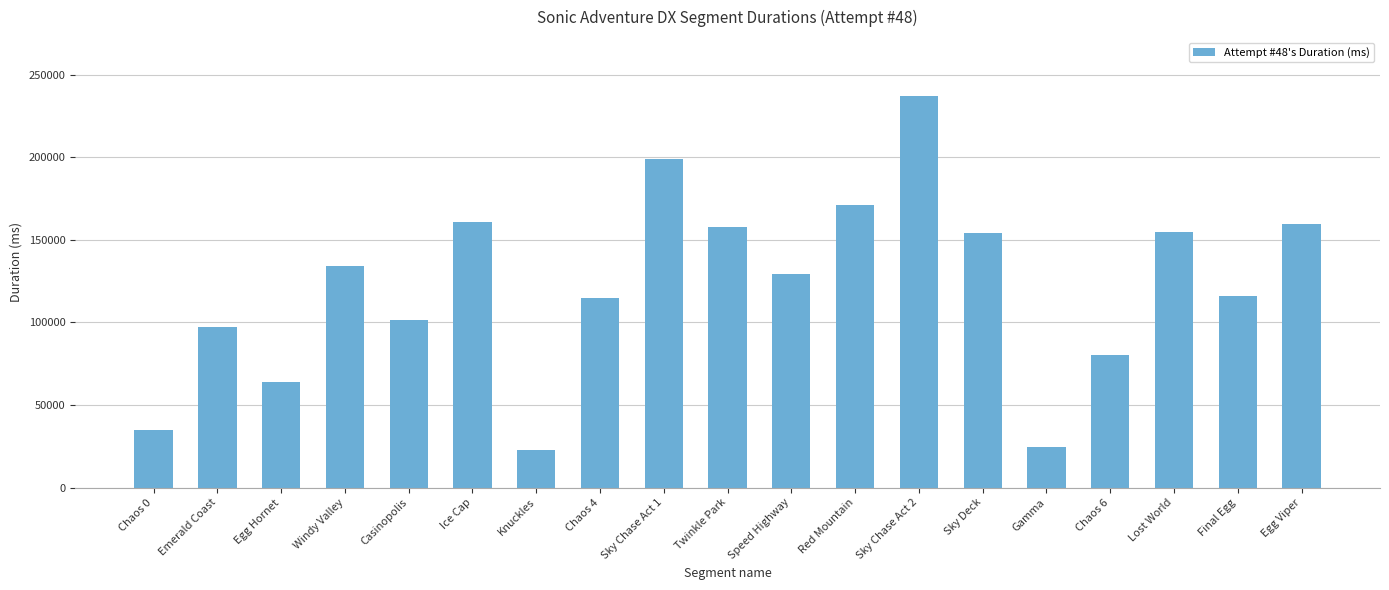

The value at Egg Hornet is 64203. True or false?

True